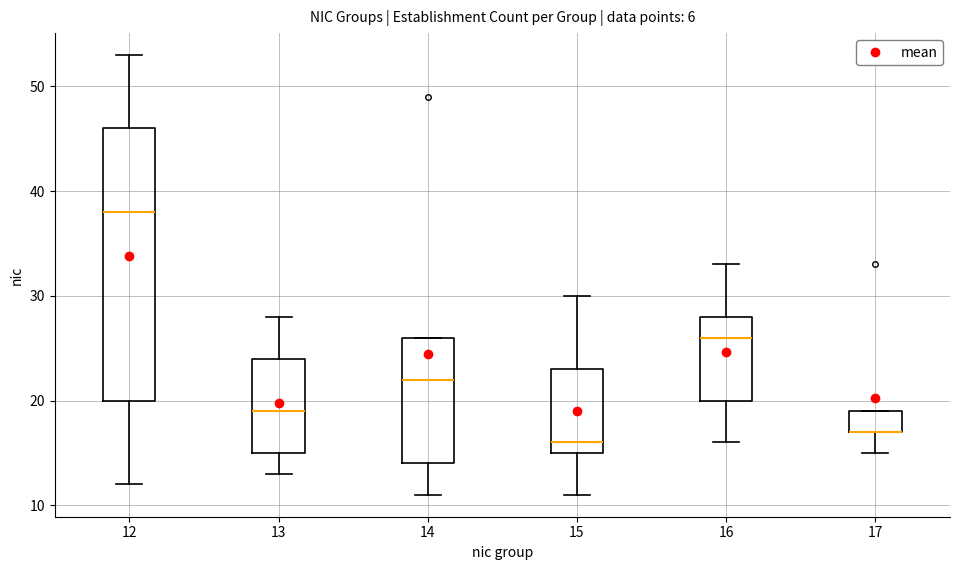

Reading left to right, read every box against the y-axis: the position of its median line, the range the box covers, and the ends of its whiskers. The values are not printed on the chart, so give them approximately, as read against the axis.

12: median 38, box 20 to 46, whiskers 12 to 53
13: median 19, box 15 to 24, whiskers 13 to 28
14: median 22, box 14 to 26, whiskers 11 to 26
15: median 16, box 15 to 23, whiskers 11 to 30
16: median 26, box 20 to 28, whiskers 16 to 33
17: median 17 (drawn on the box's lower edge), box 17 to 19, whiskers 15 to 19